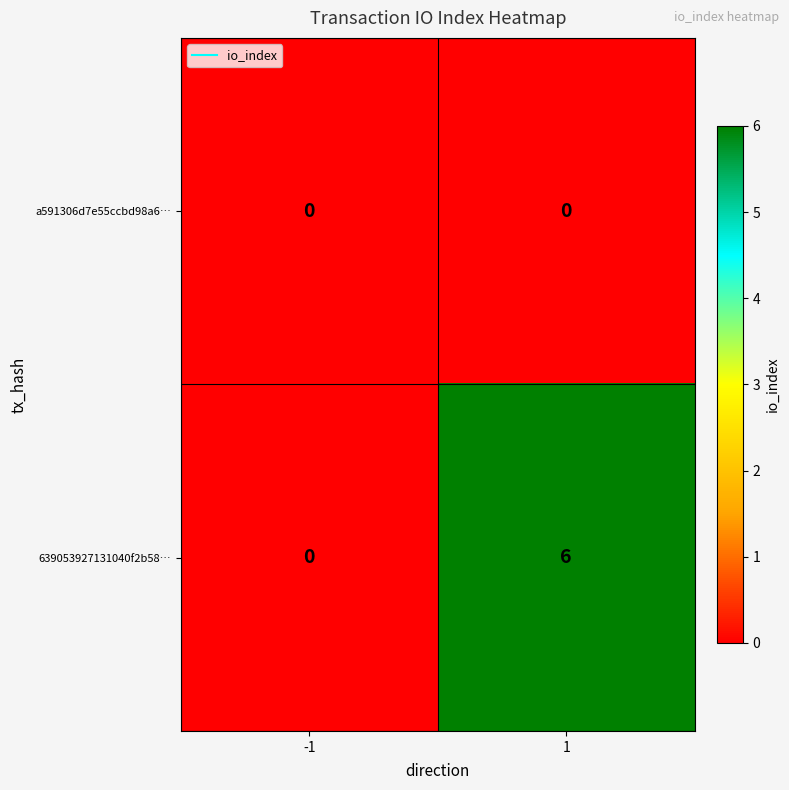

At how many categories does at least one series exceed 2?

1